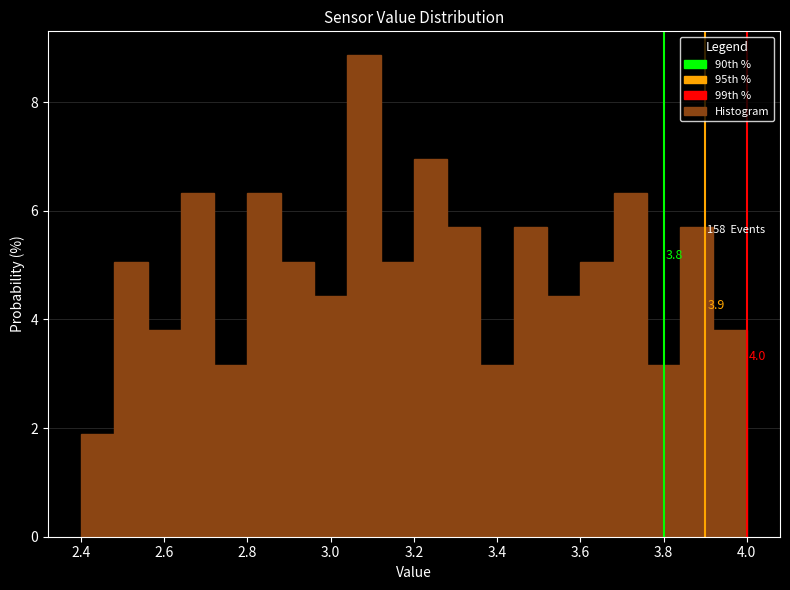

Over which range of the x-axis is the bar tallest?

3.04 to 3.12